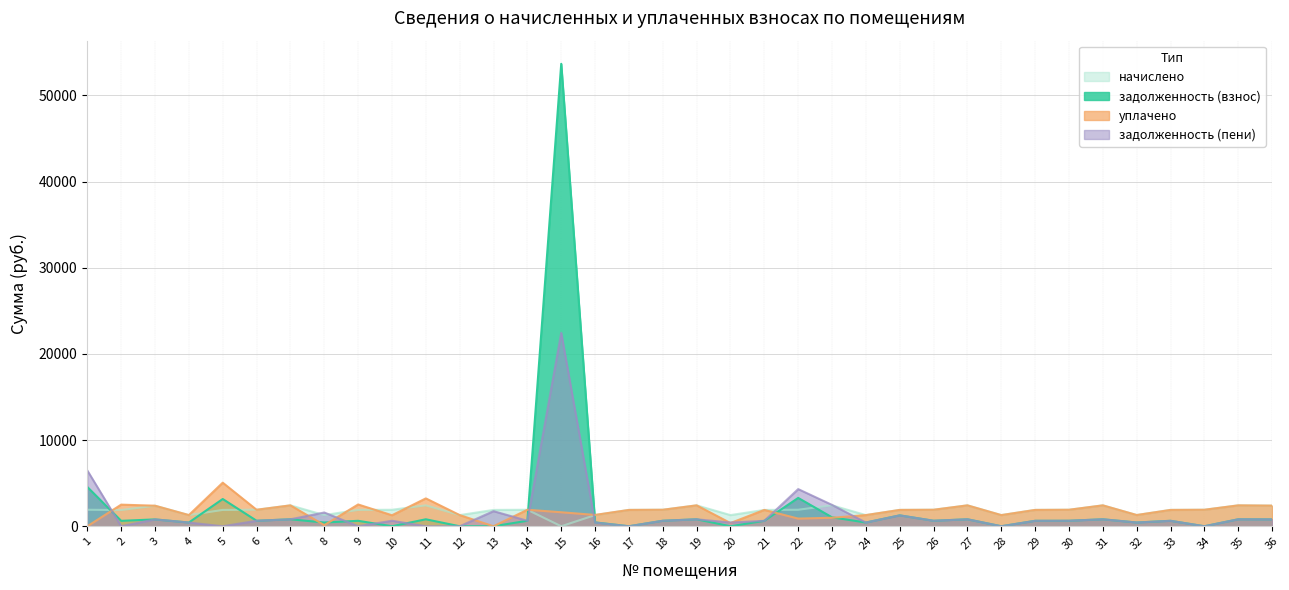

True or false: уплачено has a value of 2528.7 at 9.

True